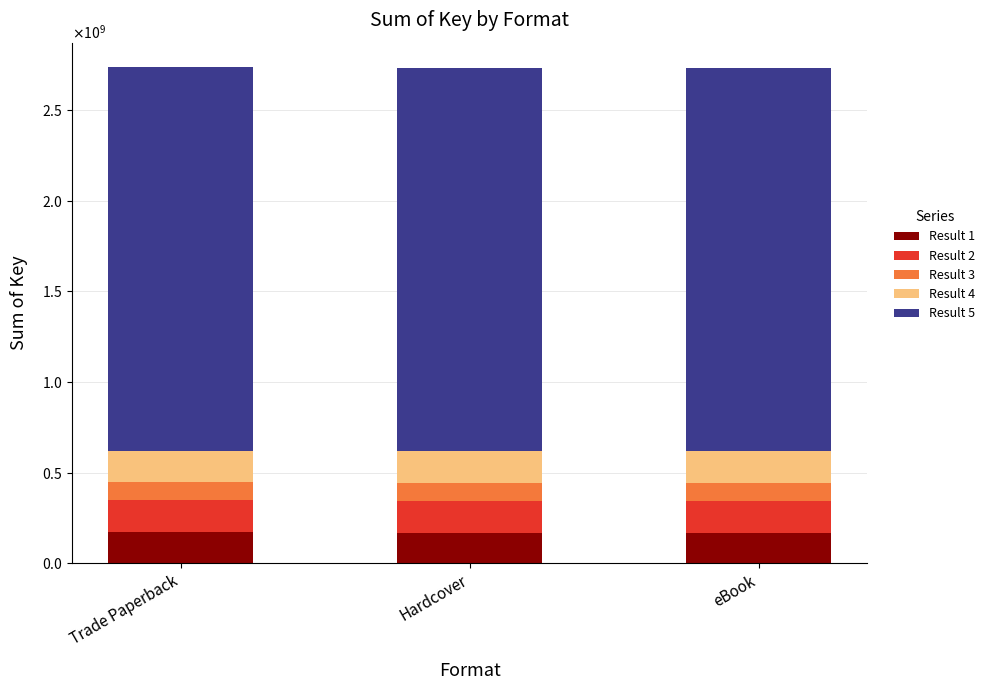

Are the bars grouped side by side (vs. stacked)?

No